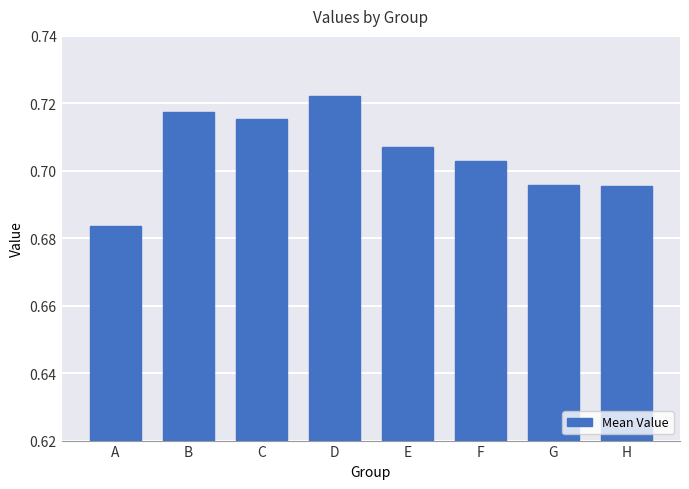

Count the values in the range 0 to 1.

8